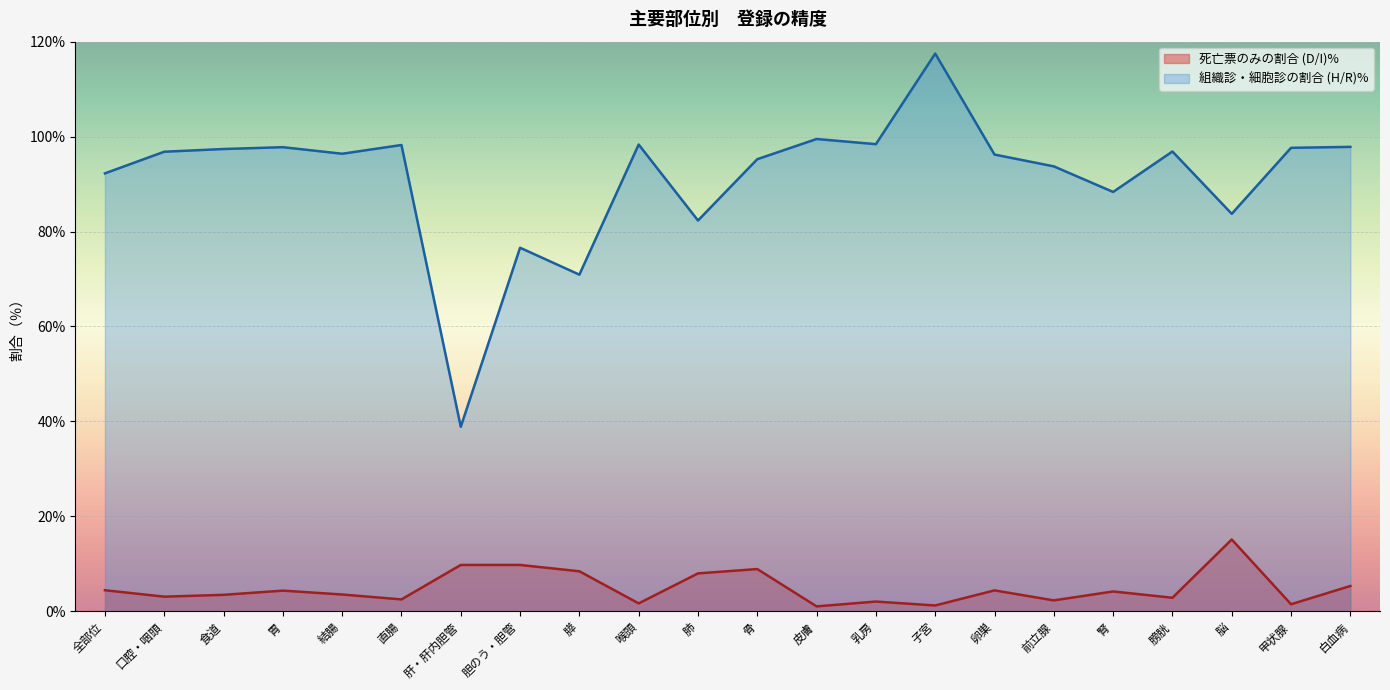

Rank the series at 食道 from lowest to highest value.

死亡票のみの割合 (D/I)%, 組織診・細胞診の割合 (H/R)%